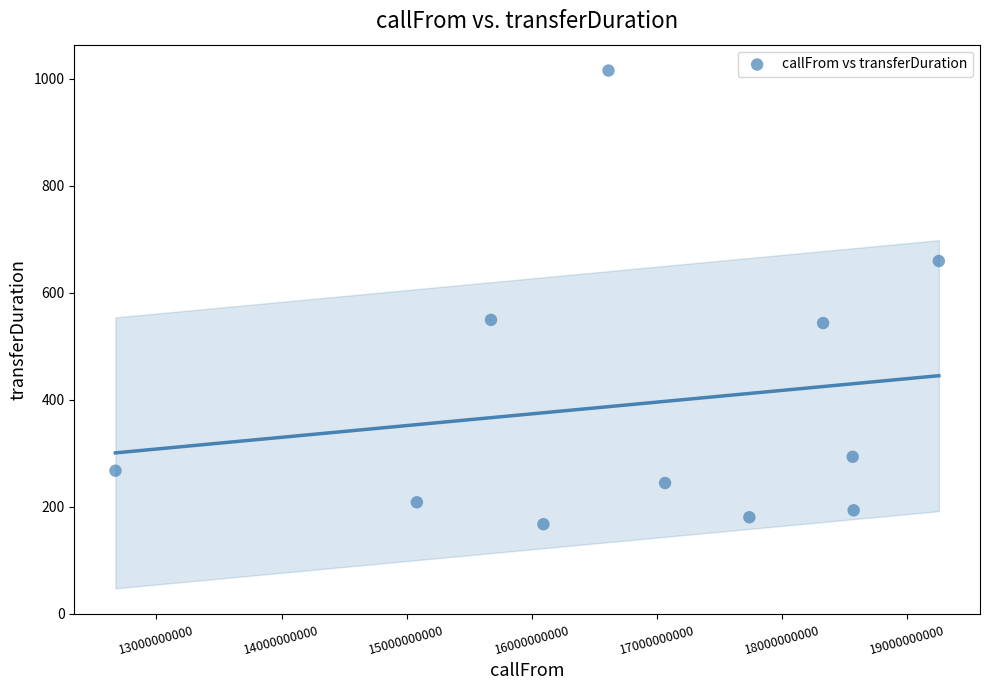

What is the average X value?

16878349038